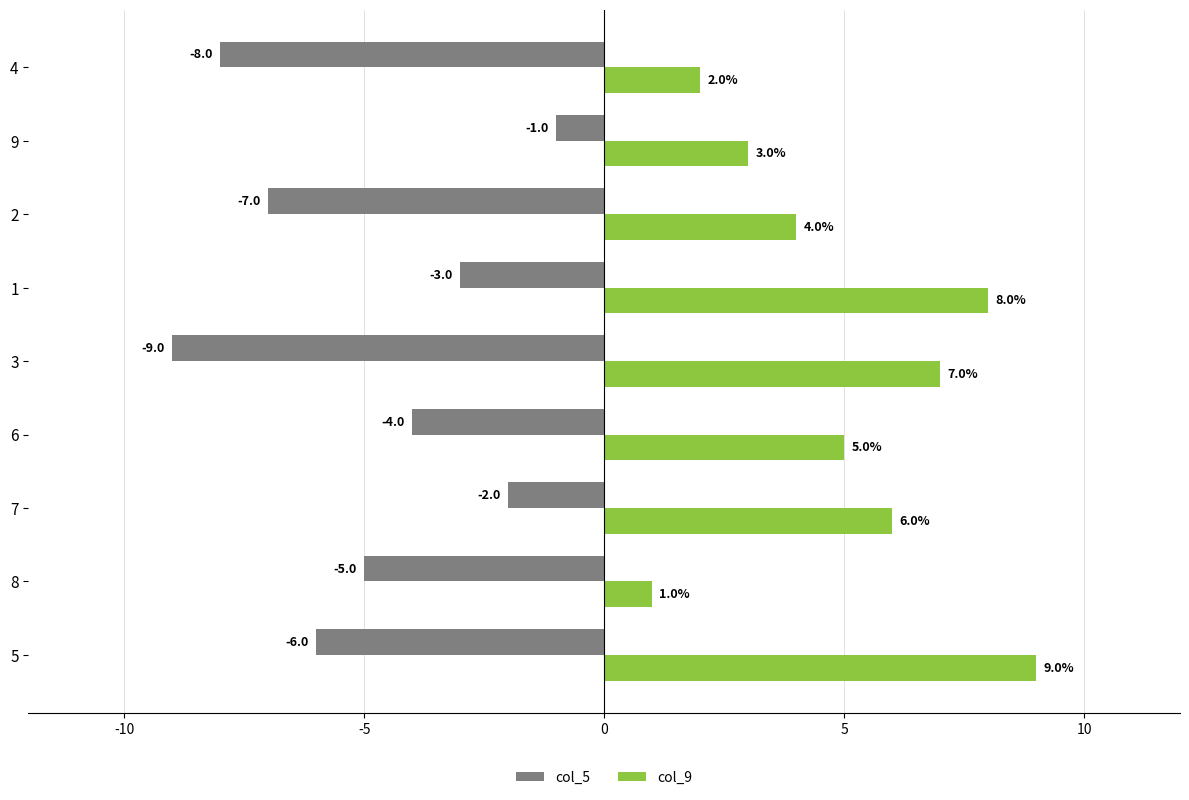

How many distinct data groups are displayed?

2